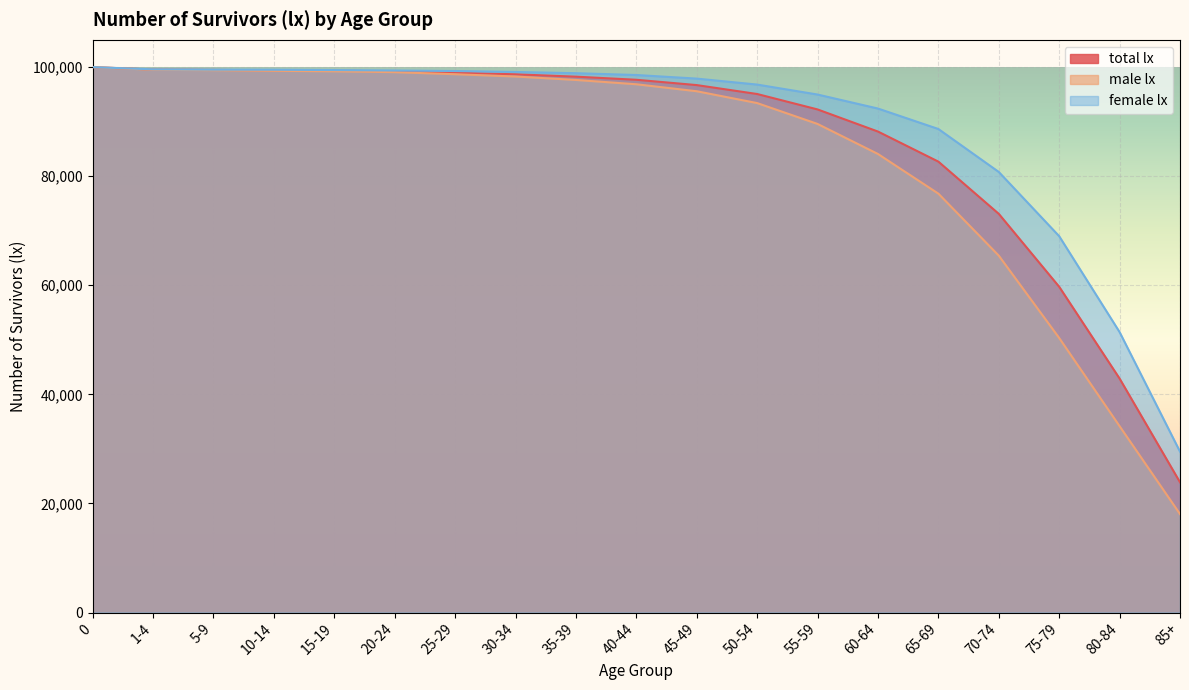

How many lines are shown in the chart?

3